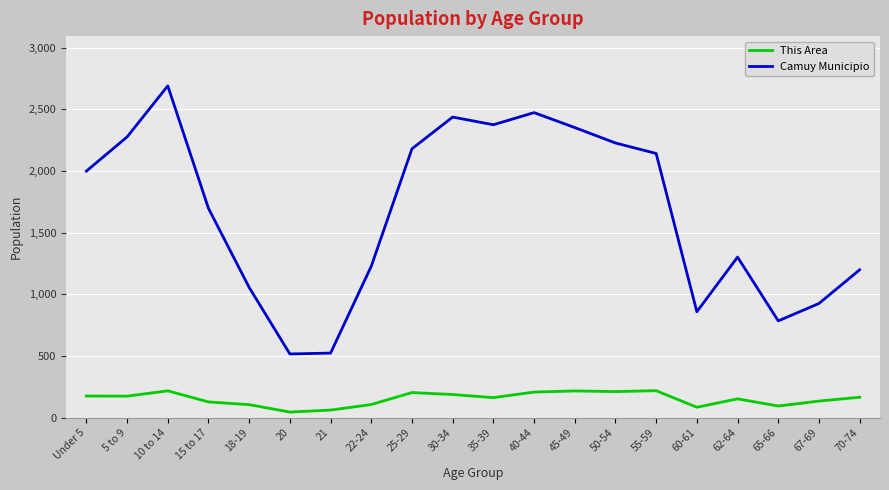

What is the approximate value of This Area at 65-66?

94